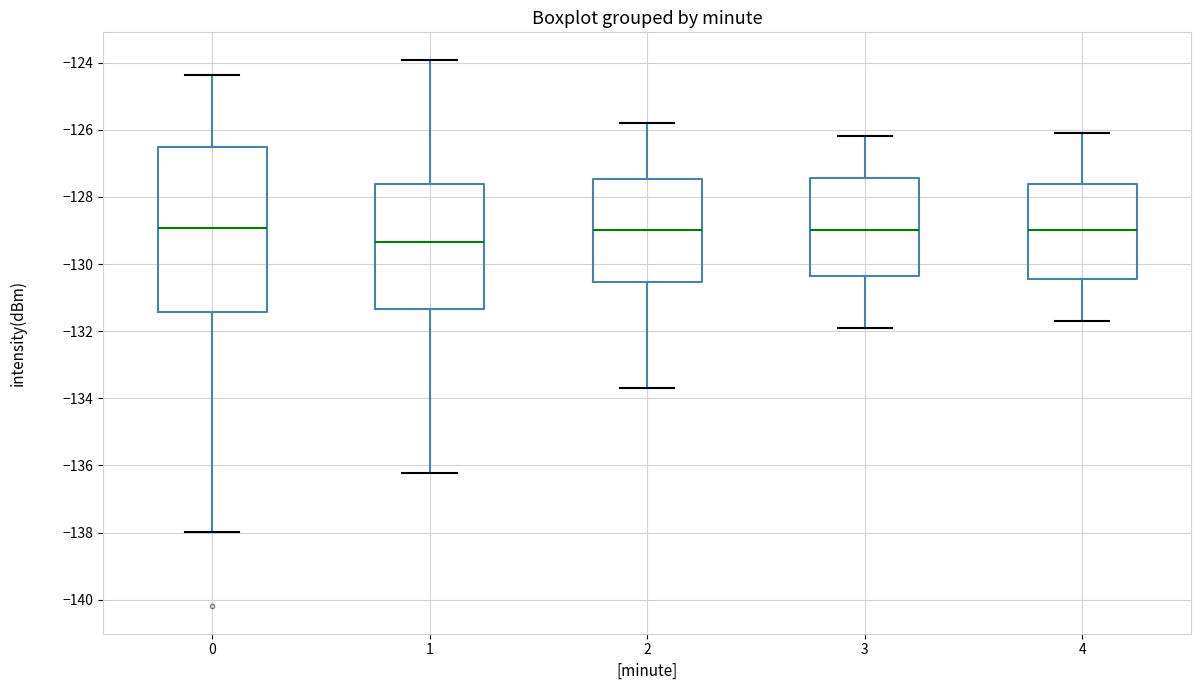

Reading left to right, transcribe this box plot: for each box, give where its median line is, the range the box spans, and where its two whiskers end, as read against the y-axis. The values are not printed on the chart, so give them approximately, as read against the axis.

0: median -129.0, box -131.4 to -126.6, whiskers -138.0 to -124.4
1: median -129.4, box -131.4 to -127.6, whiskers -136.2 to -124.0
2: median -129.0, box -130.6 to -127.4, whiskers -133.6 to -125.8
3: median -129.0, box -130.4 to -127.4, whiskers -131.8 to -126.2
4: median -129.0, box -130.4 to -127.6, whiskers -131.6 to -126.0